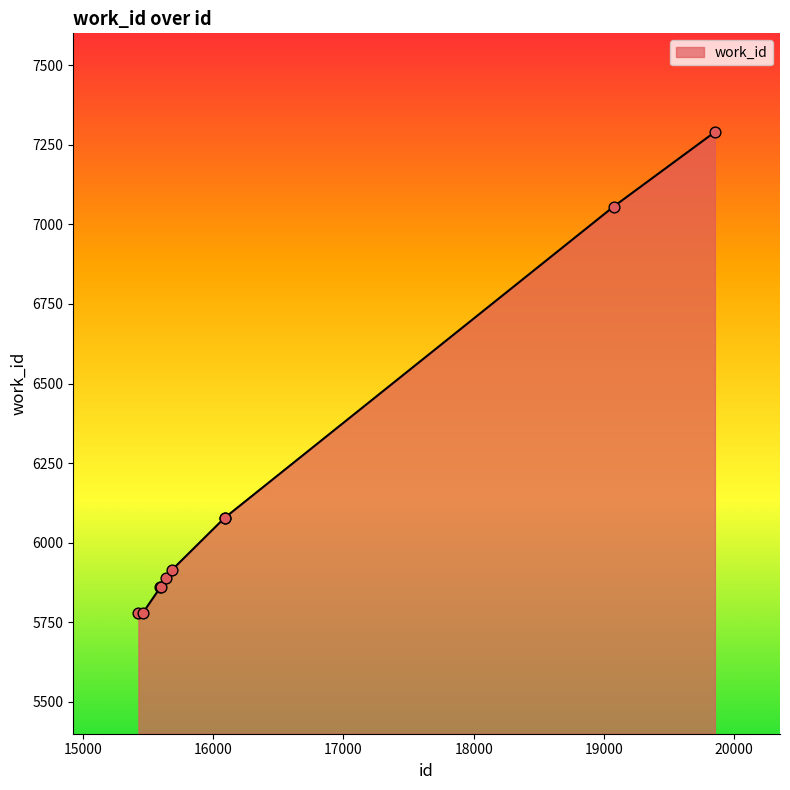

What is the difference between the maximum and minimum values?

1510